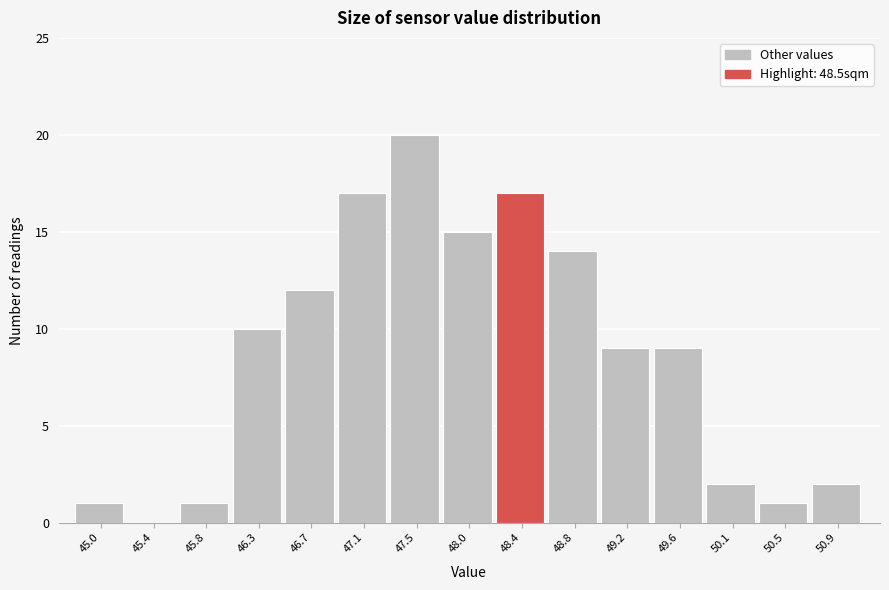

Reading left to right, transcribe this chart: for each bar, give the range it covers on the x-axis and its height. Neither the bar edges nor the heights are printed on the chart, so give them approximately, as read against the axes.

44.75 to 45.20: 1
45.20 to 45.60: 0
45.60 to 46.05: 1
46.05 to 46.45: 10
46.45 to 46.90: 12
46.90 to 47.30: 17
47.30 to 47.75: 20
47.75 to 48.15: 15
48.15 to 48.60: 17
48.60 to 49.00: 14
49.00 to 49.45: 9
49.45 to 49.85: 9
49.85 to 50.30: 2
50.30 to 50.70: 1
50.70 to 51.15: 2